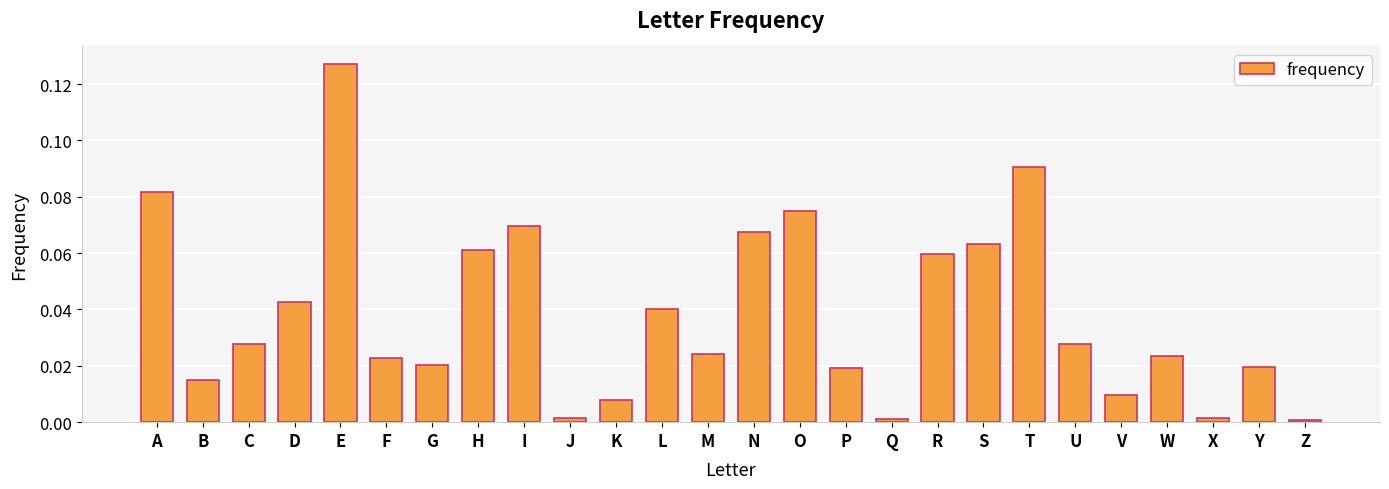

How many bars are there in total?

26